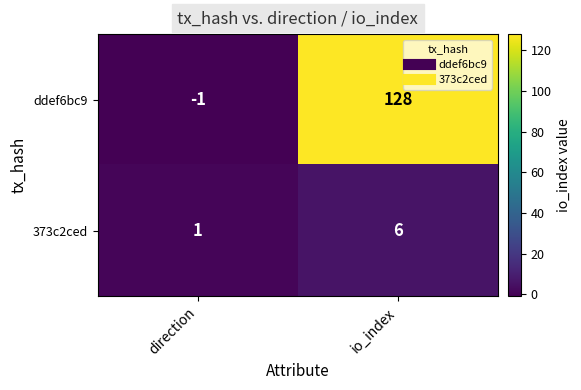

Reading left to right, list all the values displayed in this chart.

ddef6bc9: -1	128
373c2ced: 1	6